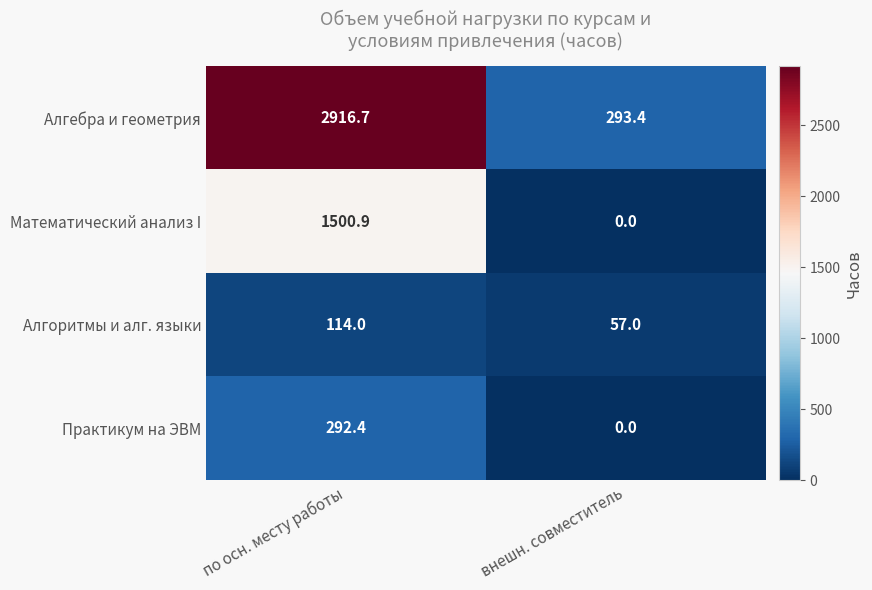

What is the sum of all Алгоритмы и алг. языки values?

171.0